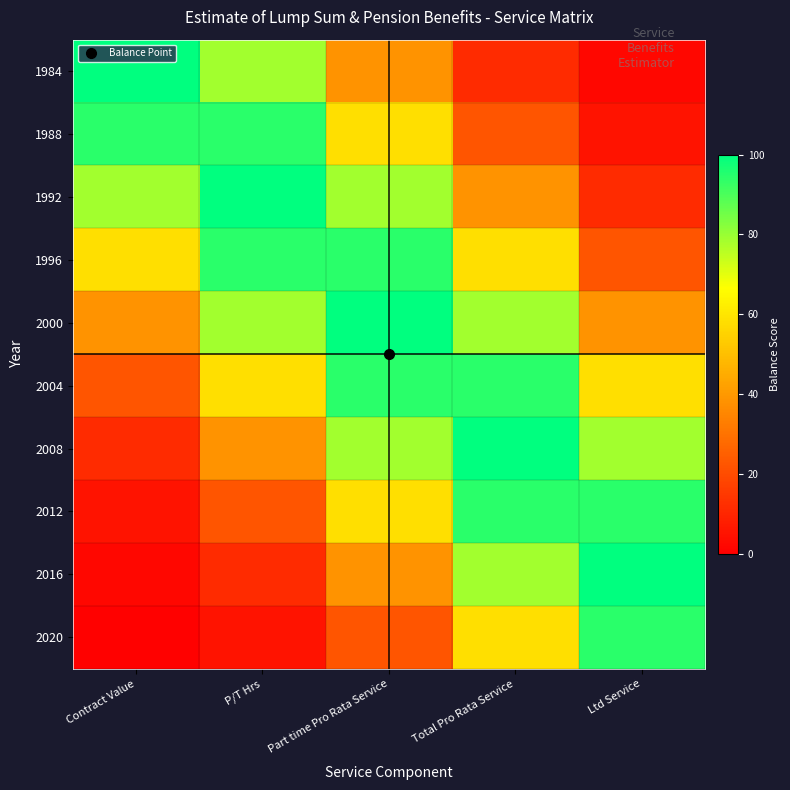

Count the number of categories in the chart.

5